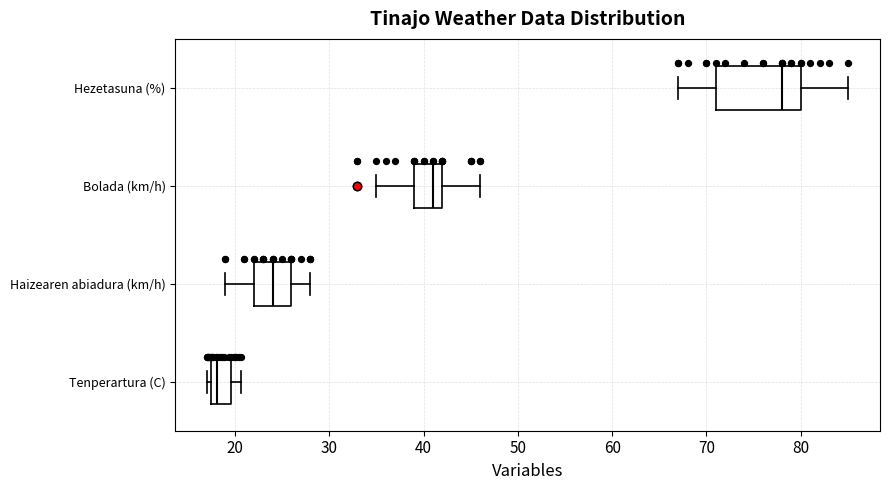

Where is the left edge of the box for Tenperartura (C) on the x-axis? The values are not printed on the chart, so give them approximately, as read against the axis.

18